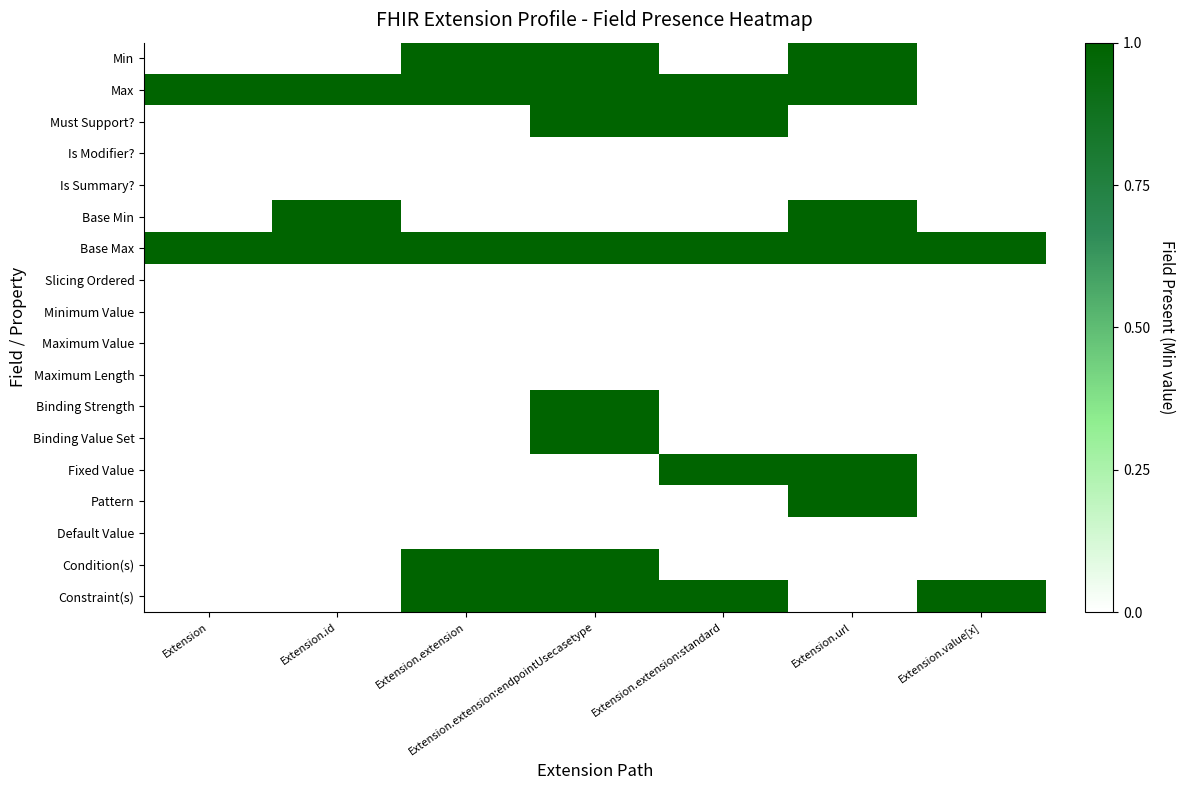

Between Extension and Extension.extension:endpointUsecasetype, which series saw the biggest shift?

Min